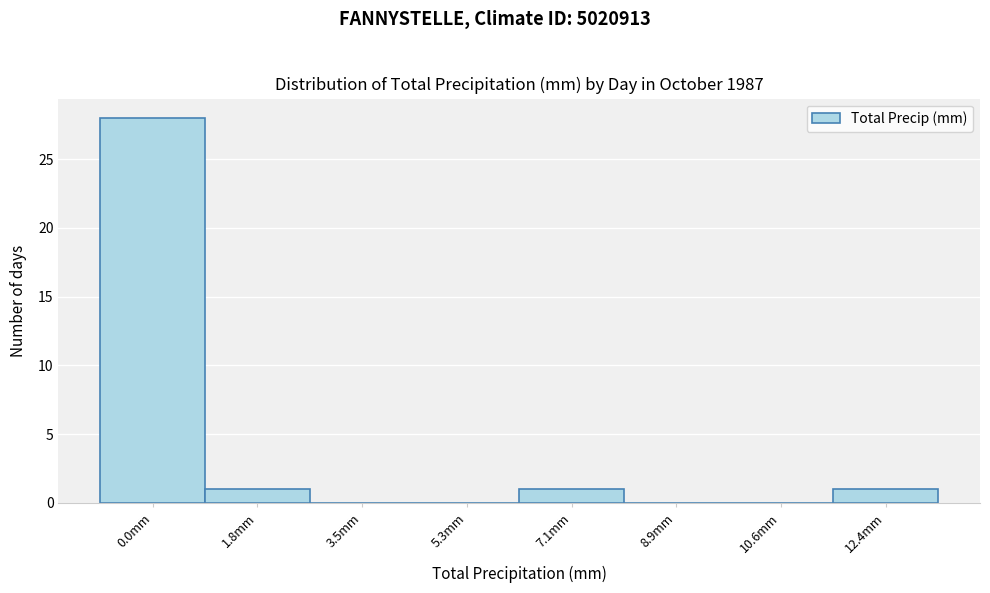

Reading right to left, transcribe all the data shown in this chart.

12.4mm=1	10.6mm=0	8.9mm=0	7.1mm=1	5.3mm=0	3.5mm=0	1.8mm=1	0.0mm=28